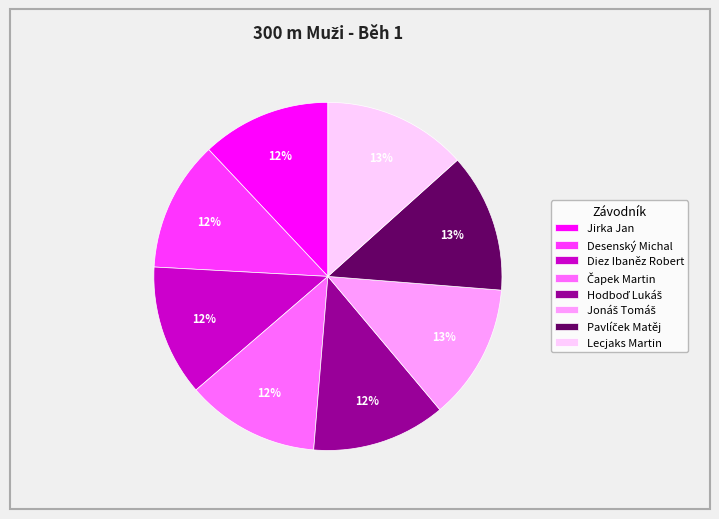

To the nearest percent, what is the average slice percentage?

12%